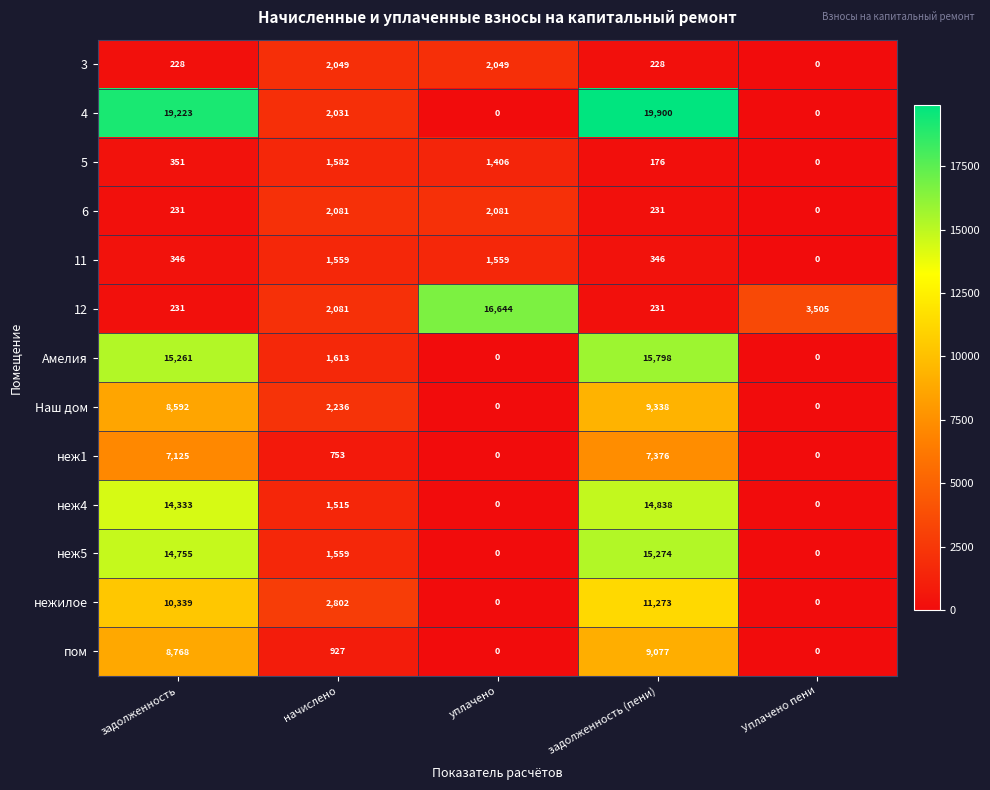

List the series in order of their peak value, lowest first.

11, 5, 3, 6, неж1, пом, Наш дом, нежилое, неж4, неж5, Амелия, 12, 4